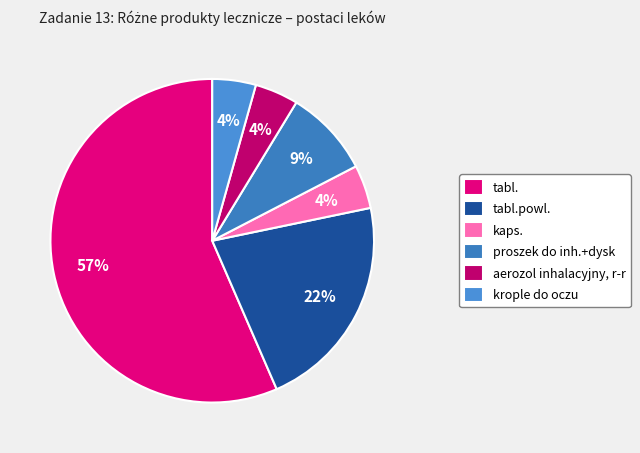

To the nearest percent, what percentage of the pie is aerozol inhalacyjny, r-r?

4%